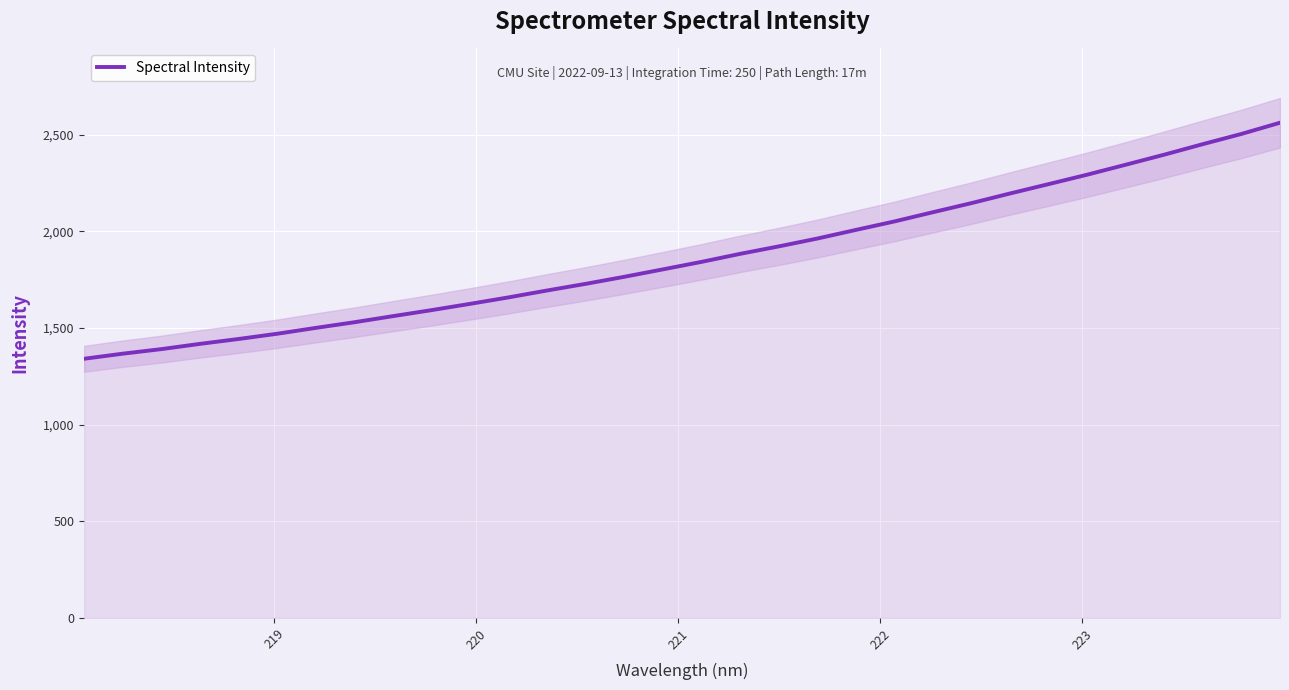

What is the highest value of the Spectral Intensity series?

2561.0